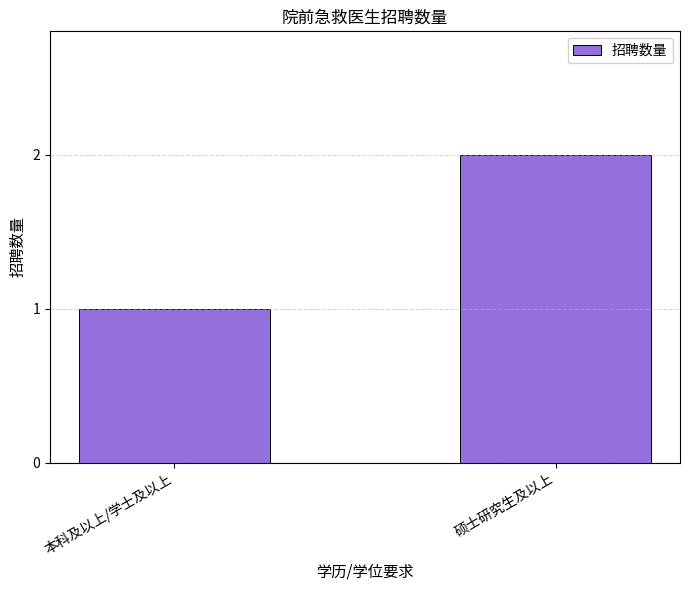

Reading right to left, what are all the values shown in this chart?

2	1